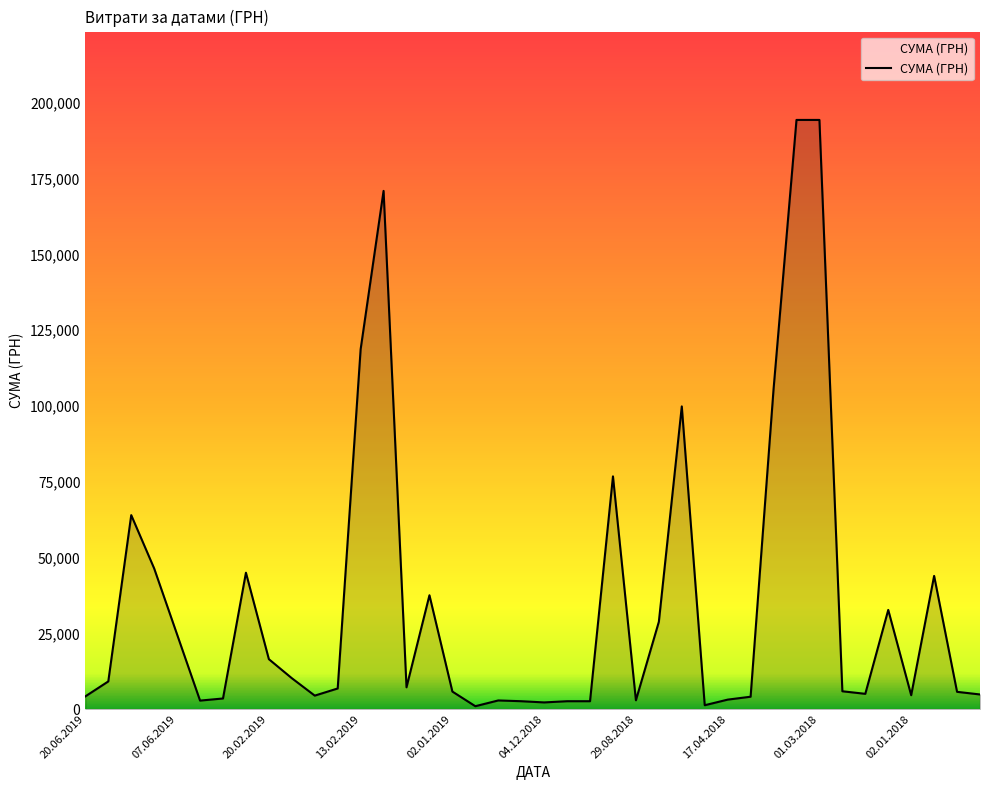

What is the greatest value displayed?

194400.0